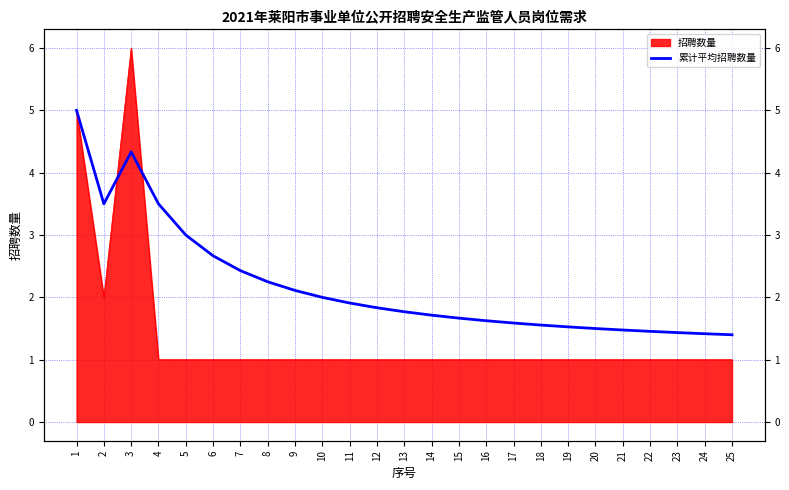

What is the sum of all values?

54.7